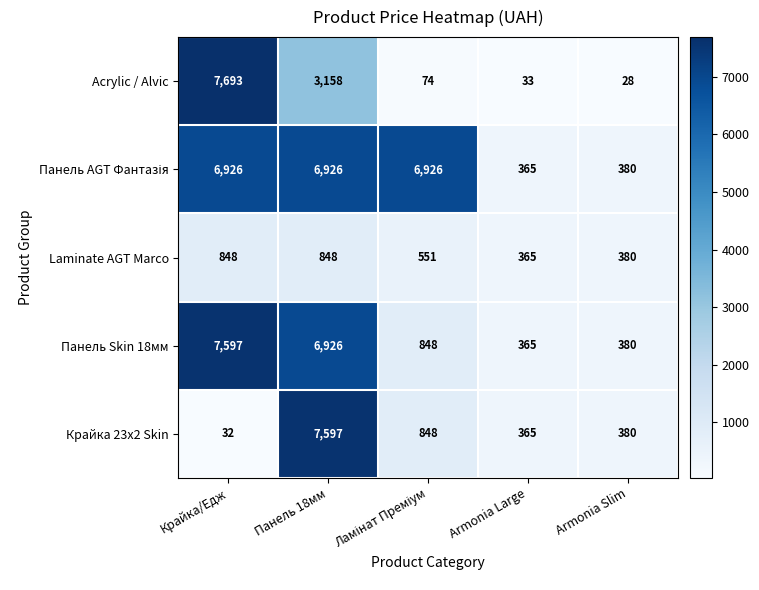

How many series are shown in this chart?

5